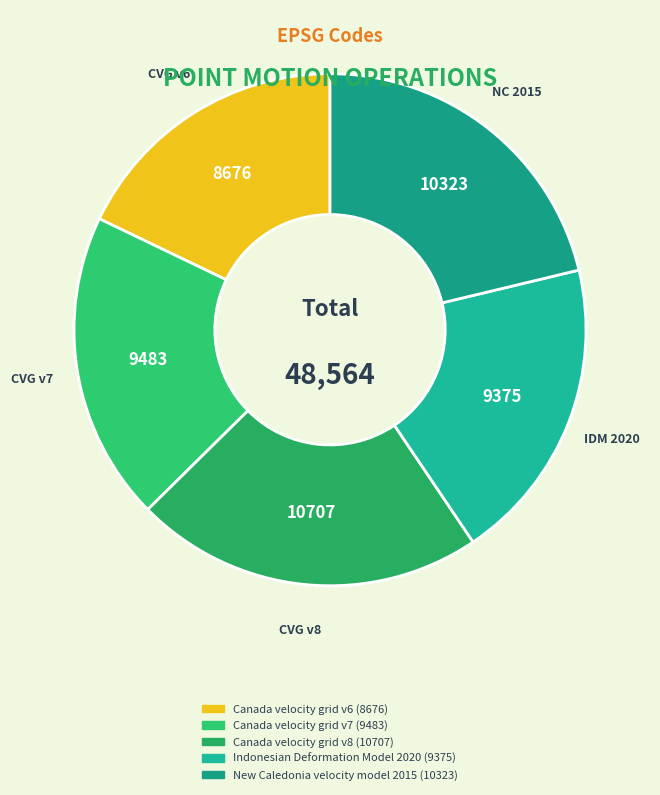

Rank the categories by value from lowest to highest.

Canada velocity grid v6, Indonesian Deformation Model 2020, Canada velocity grid v7, New Caledonia velocity model 2015, Canada velocity grid v8